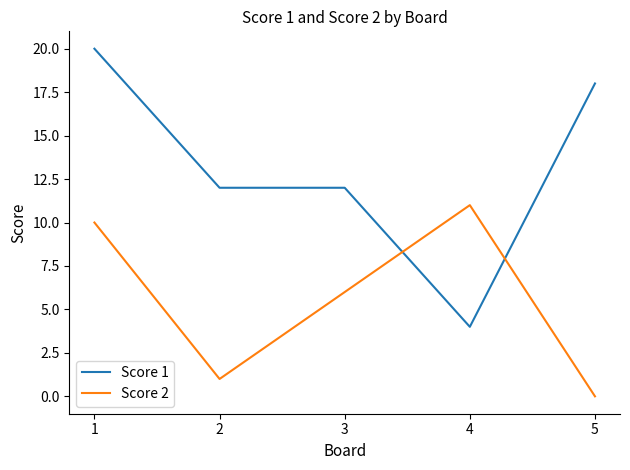

What is the difference between the maximum and second lowest values in the Score 2 series?

10